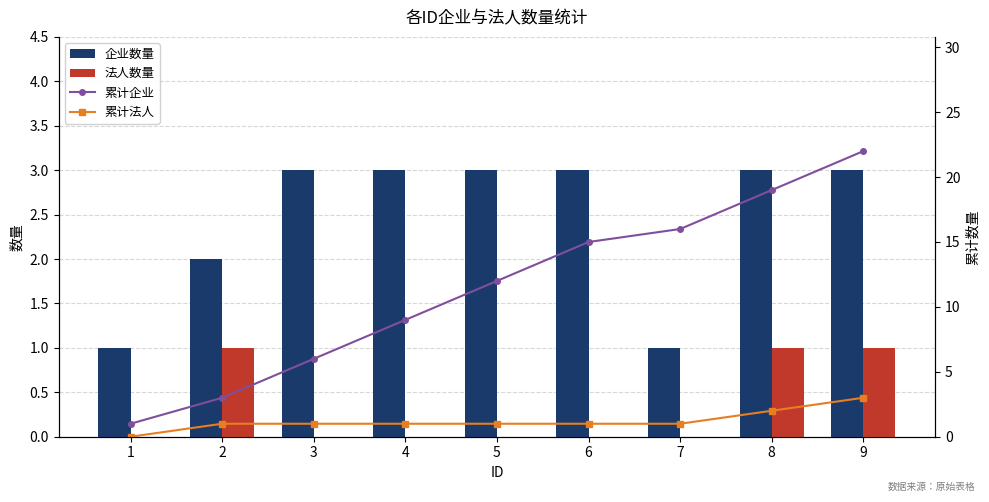

How many data points in 累计企业 are above 12?

4